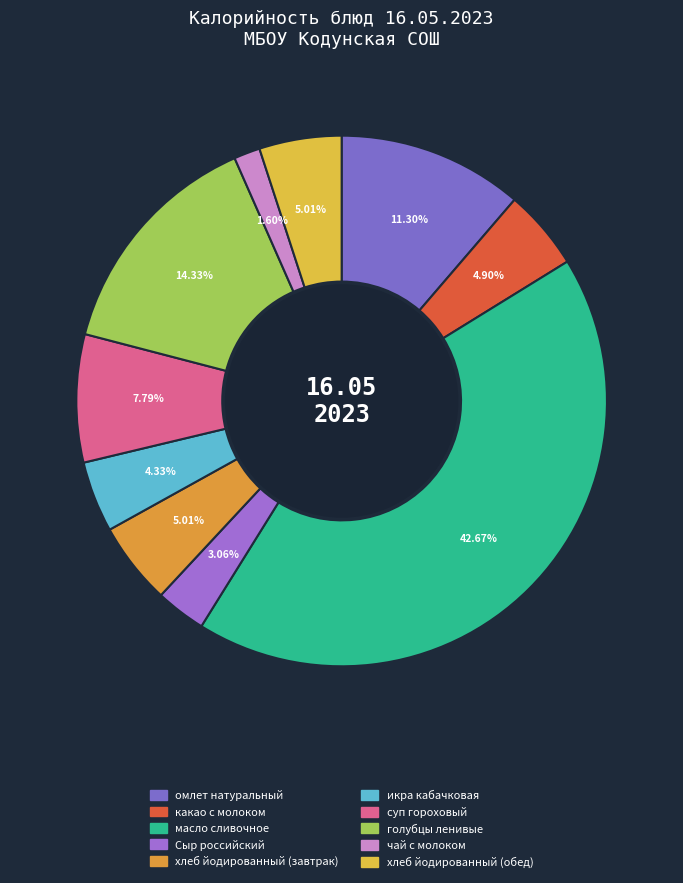

How many segments does this pie chart have?

10